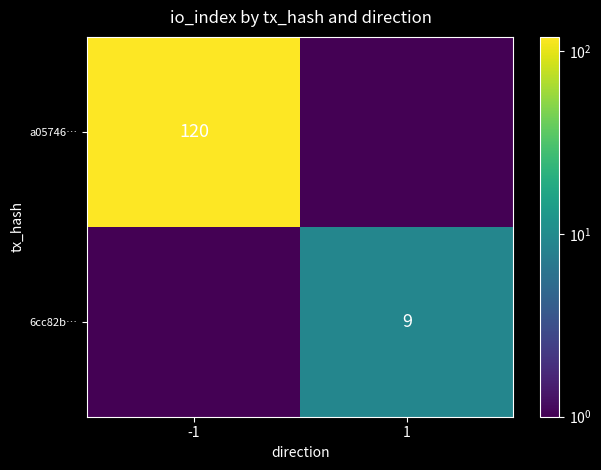

The 6cc82b… series shows 9.0 at 1. True or false?

True